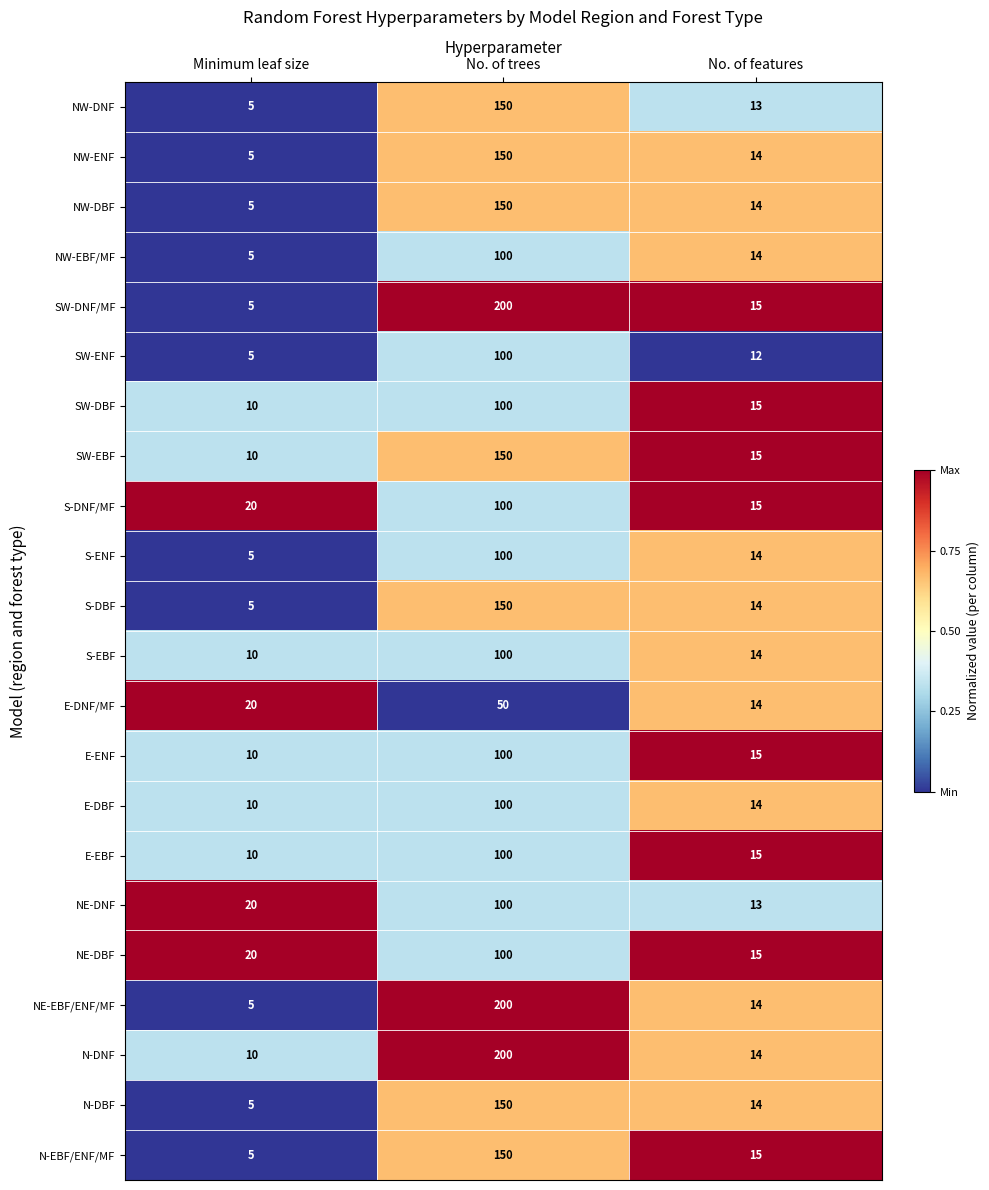

Where is NE-EBF/ENF/MF nearest to the value 102?

No. of features